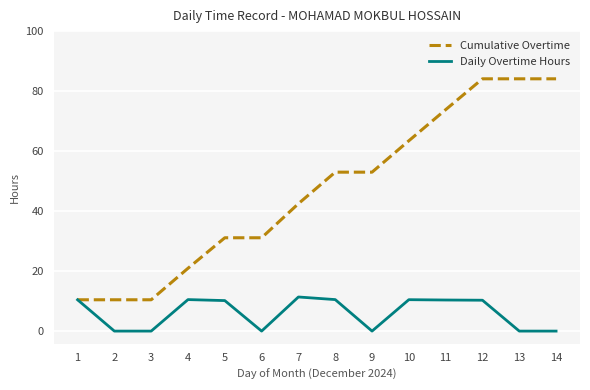

At 2, list the series in order from largest to smallest.

Cumulative Overtime, Daily Overtime Hours